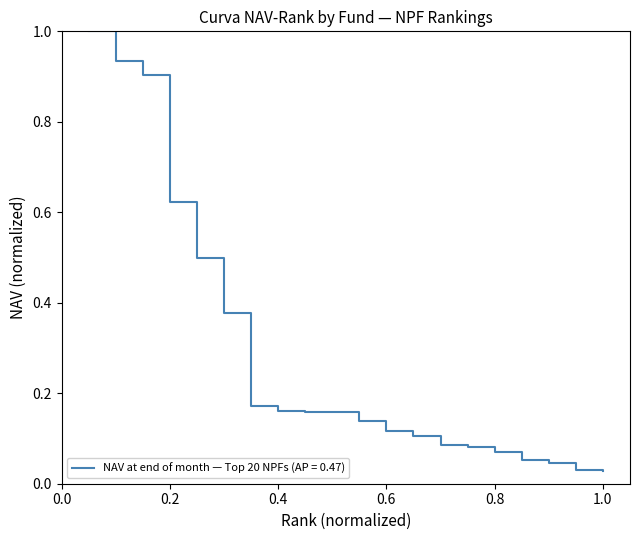

Reading right to left, list all the values displayed in this chart.

0.0	0.0	0.0	0.1	0.1	0.1	0.1	0.1	0.1	0.1	0.2	0.2	0.2	0.2	0.4	0.5	0.6	0.9	0.9	1.0